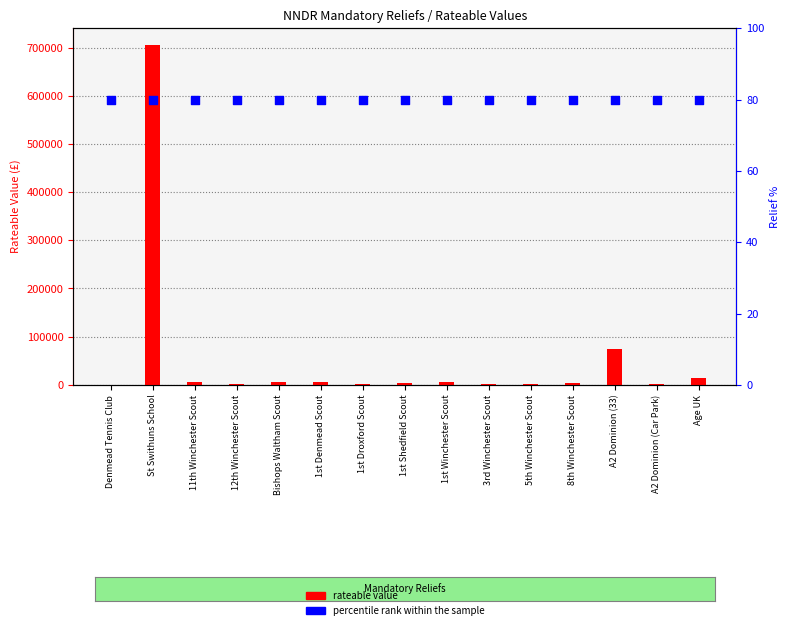

Which series has the largest Y range (max minus min)?

rateable value